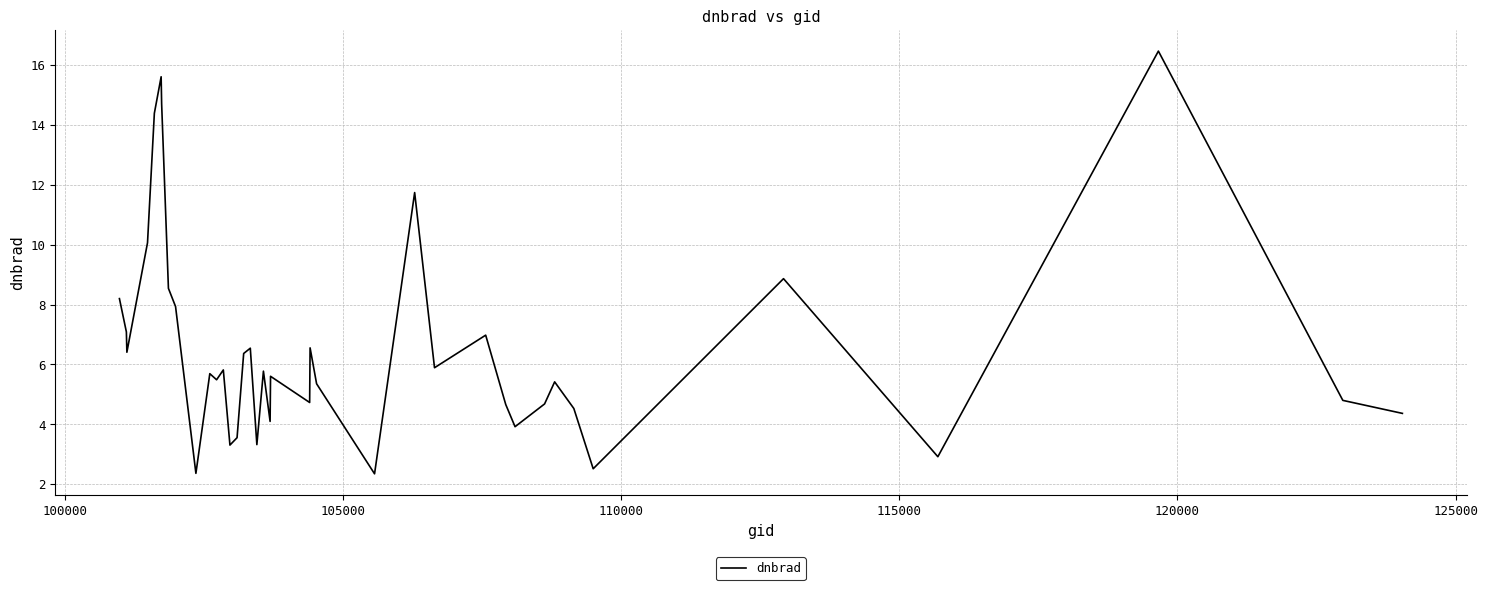

What is the difference between the maximum and minimum values?

14.1